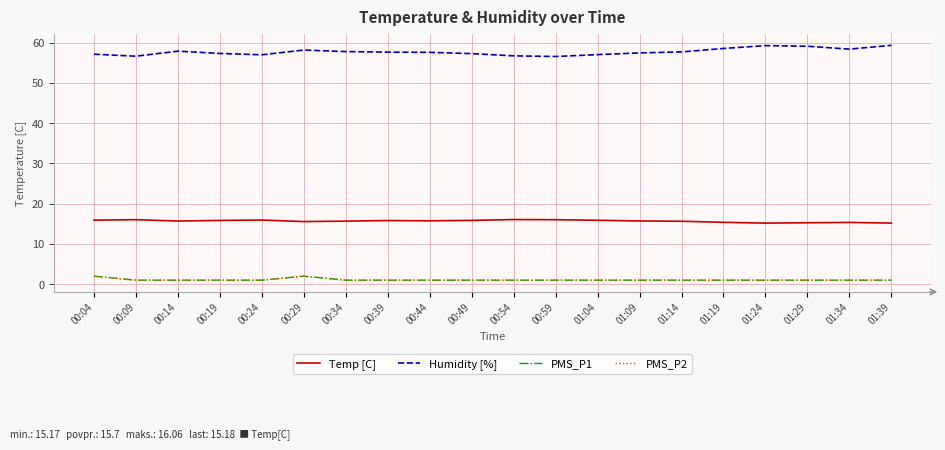

Between 01:09 and 00:29, which is larger?

01:09